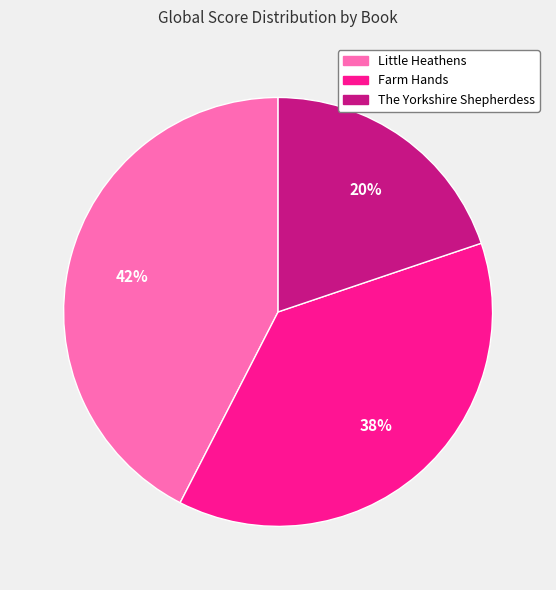

Is there a majority slice in this chart?

No